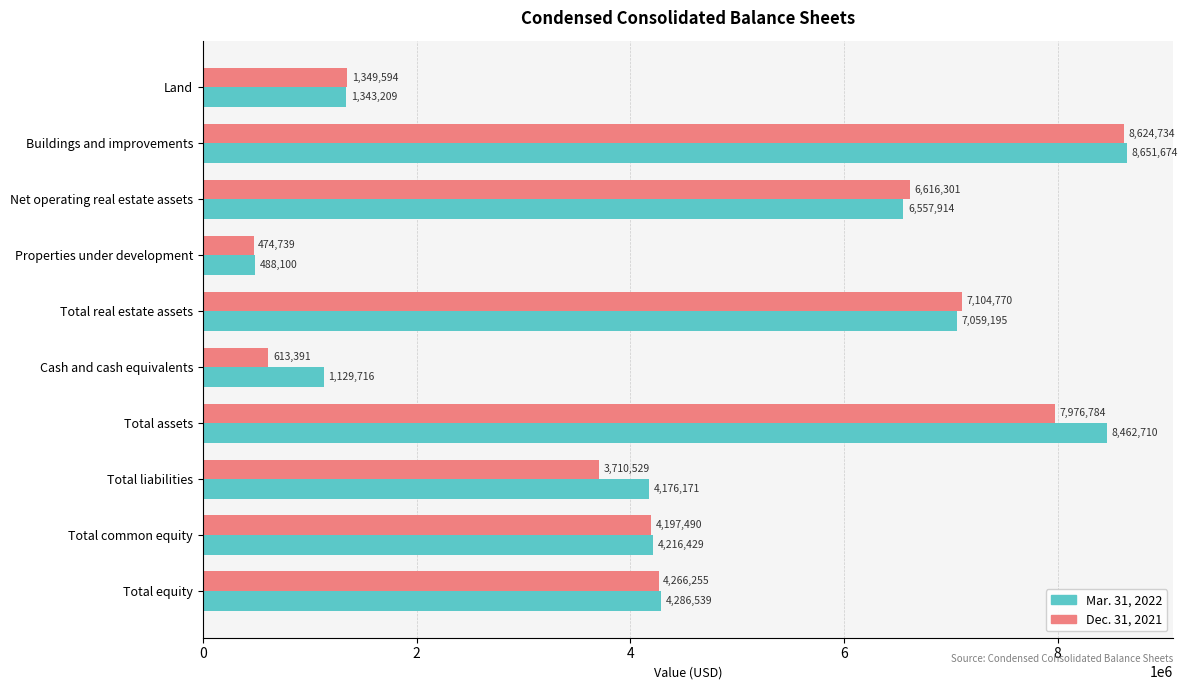

What is the average value of the Mar. 31, 2022 series?

4637166